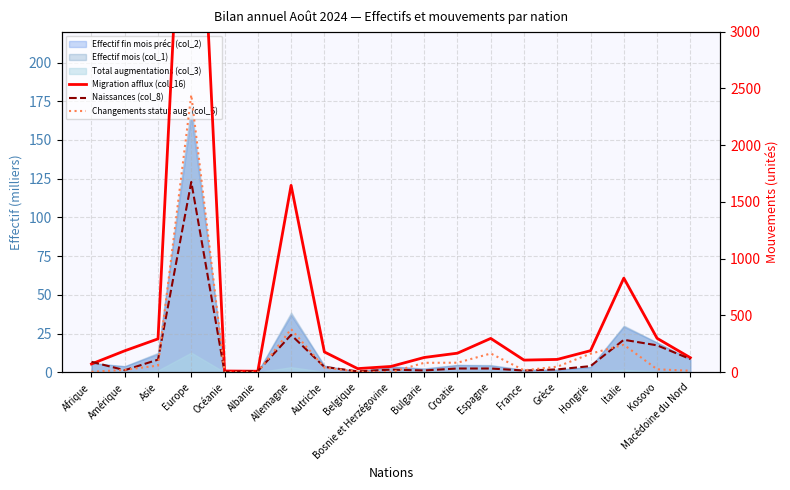

Which series has the largest total across all categories?

Migration afflux (col_16)